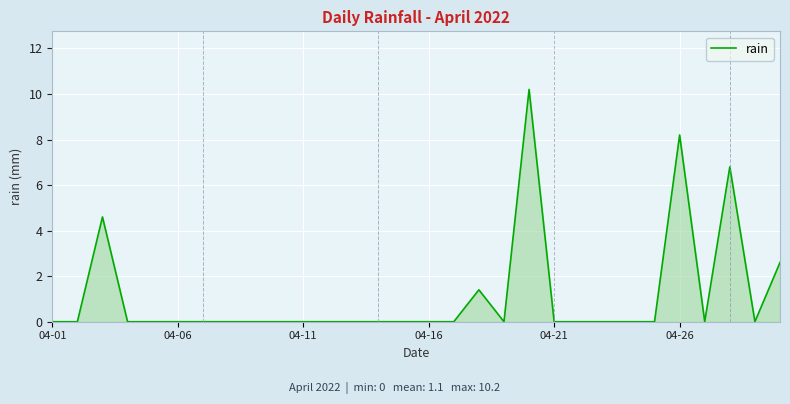

Does the chart have visible grid lines?

Yes